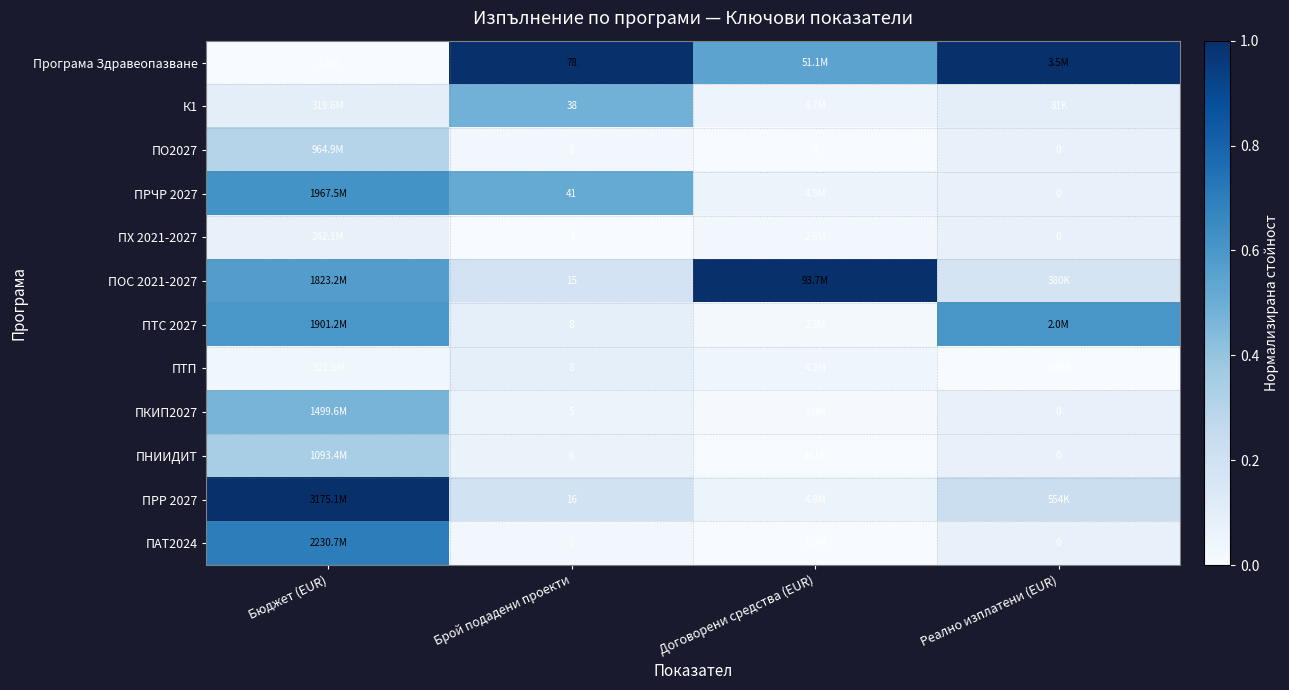

Is the value of ПКИП2027 at Реално изплатени (EUR) greater than the value of ПХ 2021-2027 at Брой подадени проекти?

No